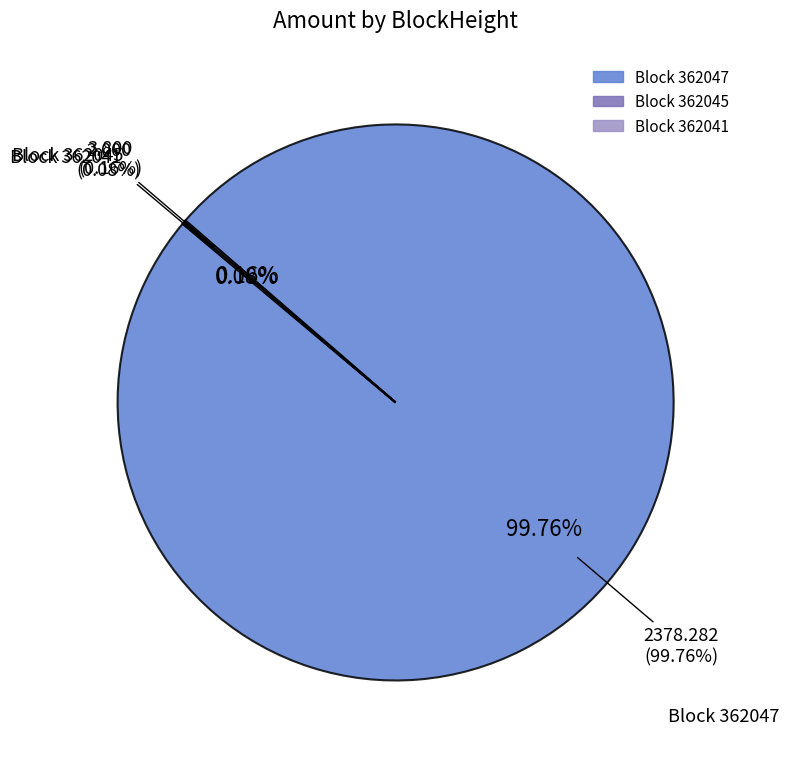

How much of the chart is everything except 362041?

100.0%